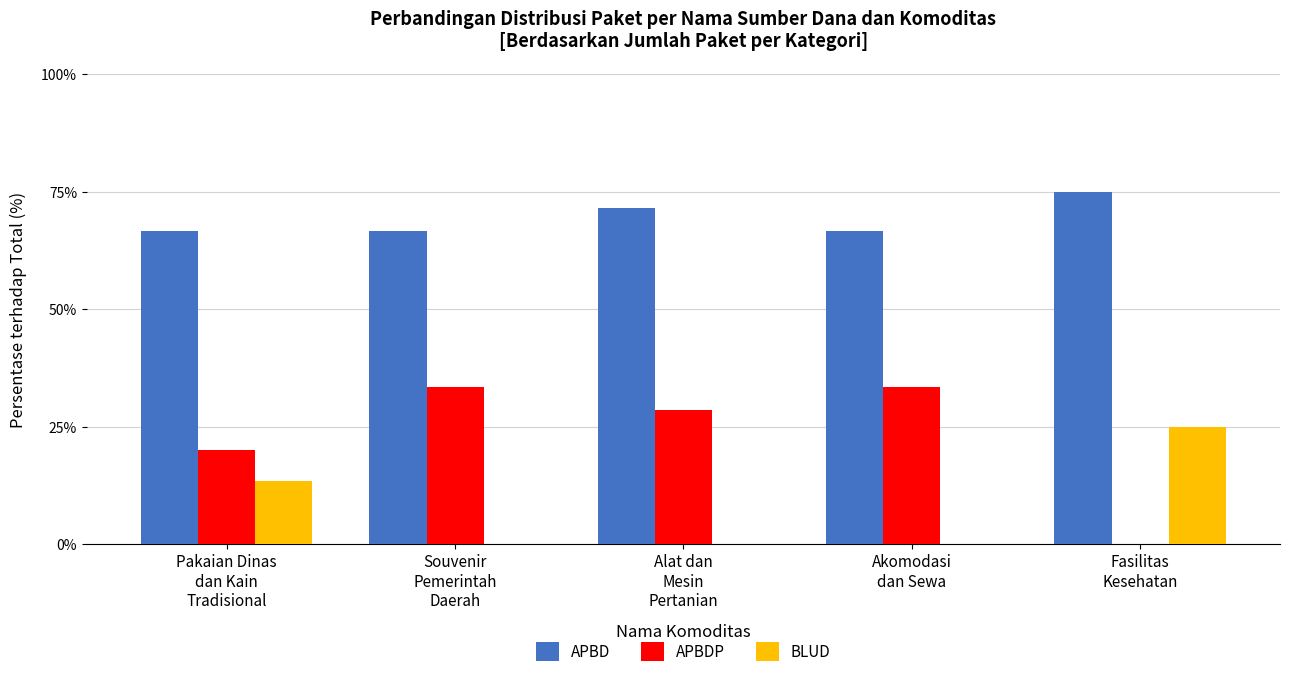

What is the sum of all APBD values?

346.4